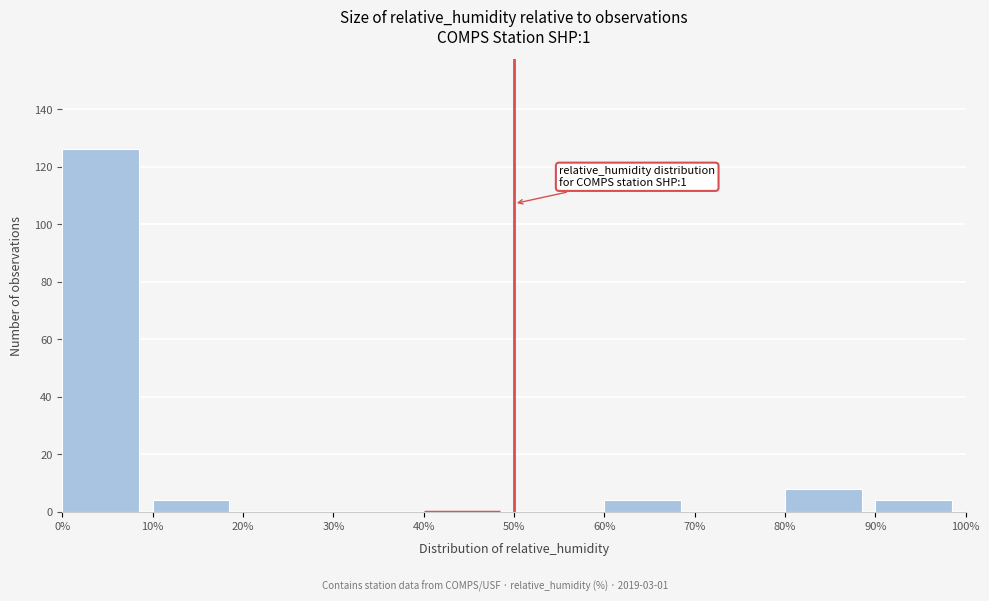

Over which range of the x-axis is the bar tallest?

0% to 10%